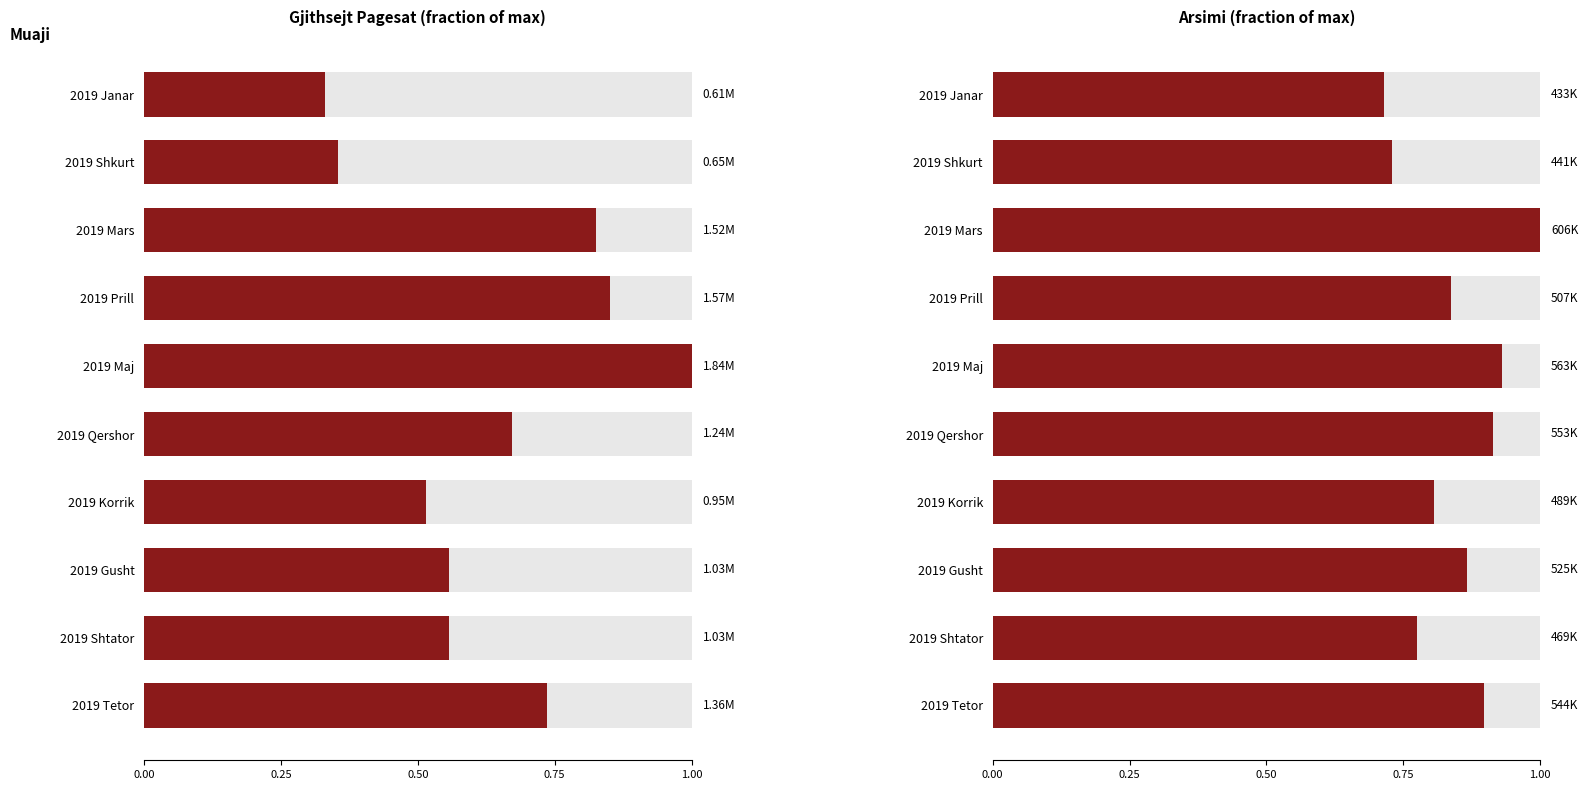

List the series in order of their overall mean, highest first.

Arsimi (fraction of max), Gjithsejt Pagesat (fraction of max)